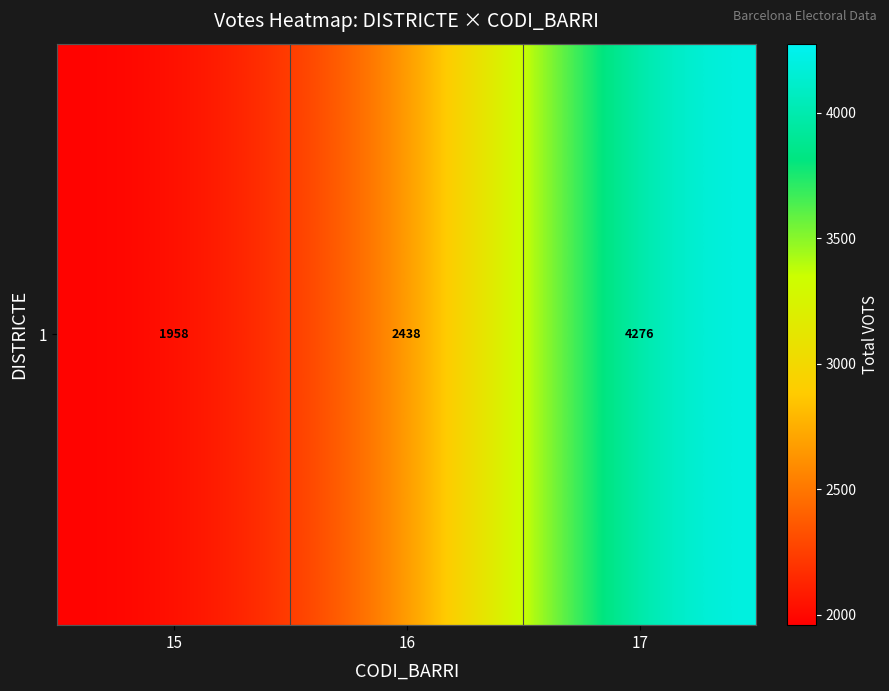

Is it true that the value at 15 is 2648?

False